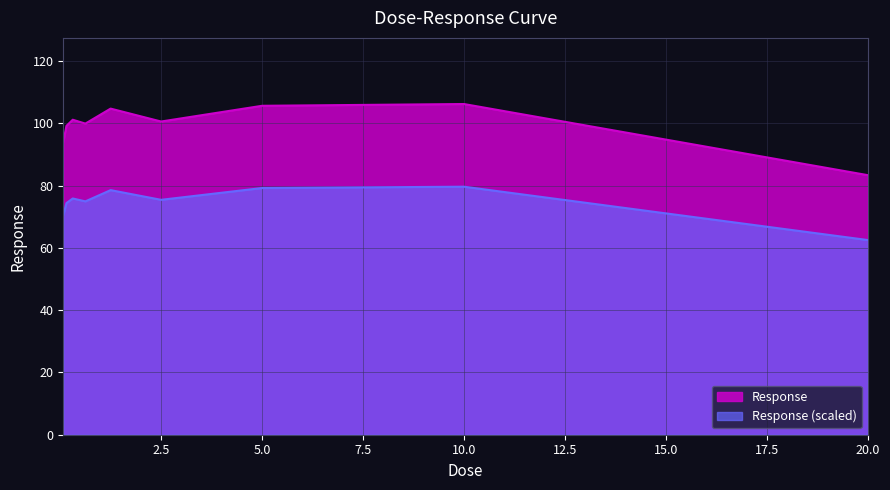

Rank the categories by value from lowest to highest.

20.0, 0.078125, 0.15625, 0.625, 2.5, 0.3125, 1.25, 5.0, 10.0